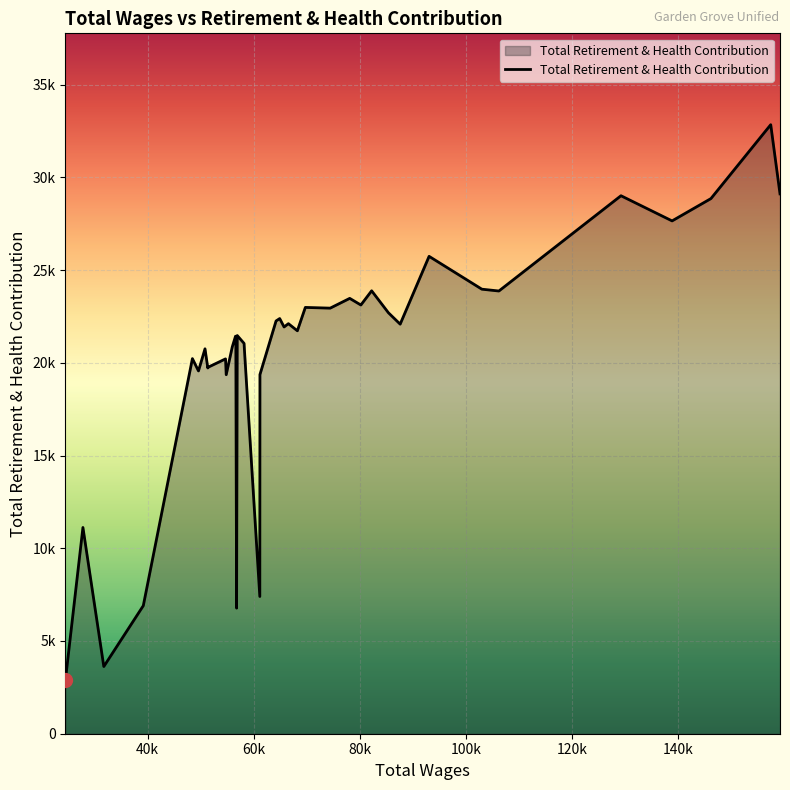

Does the chart have visible grid lines?

Yes